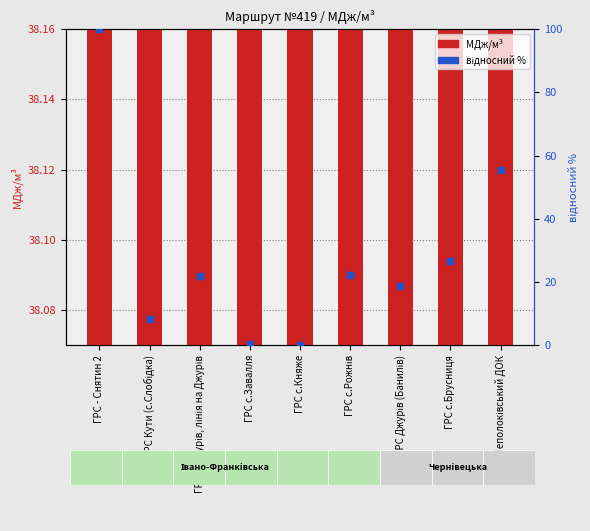

What are all the series names shown in the legend?

МДж/м³, відносний %